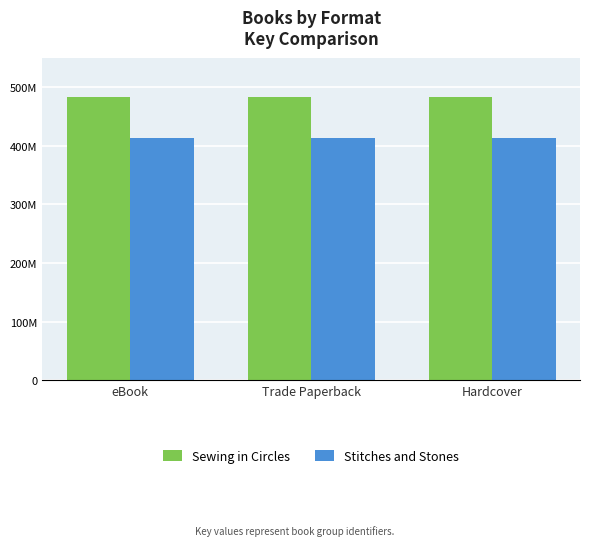

At which category does the chart reach its peak across all series?

eBook